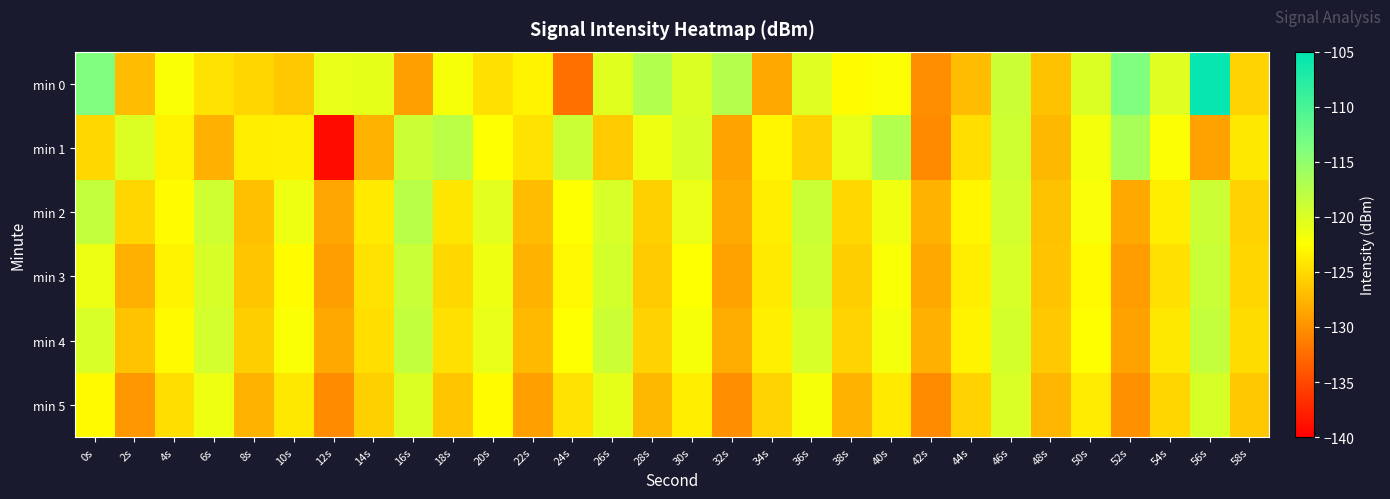

At which category is the sum across all series the highest?

56s